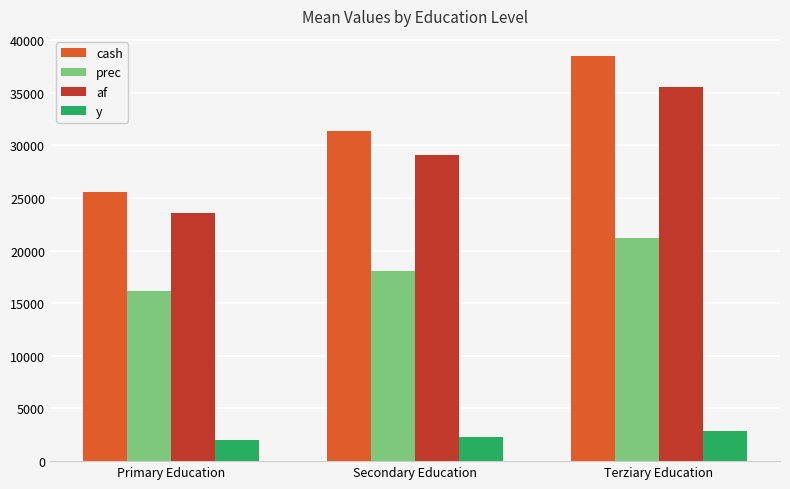

Rank the series at Secondary Education from lowest to highest value.

y, prec, af, cash